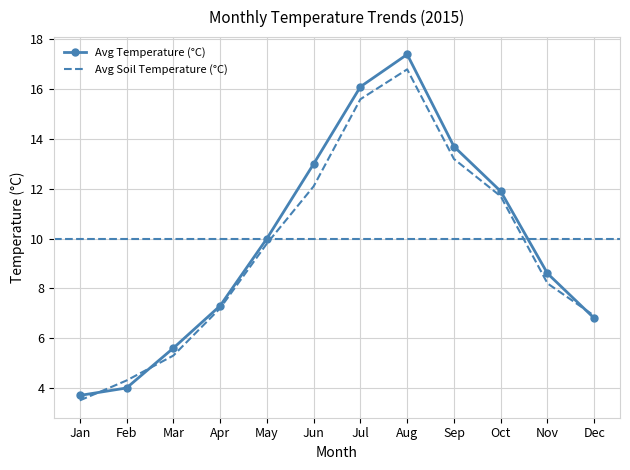

Reading left to right, extract all data points from this chart.

Avg Temperature (°C): 3.7	4.0	5.6	7.3	10.0	13.0	16.1	17.4	13.7	11.9	8.6	6.8
Avg Soil Temperature (°C): 3.5	4.3	5.3	7.2	9.8	12.1	15.6	16.8	13.2	11.7	8.2	6.9